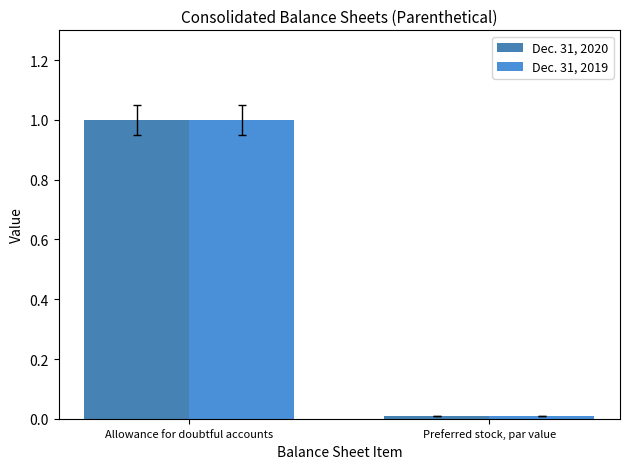

How many bars are there in total?

4